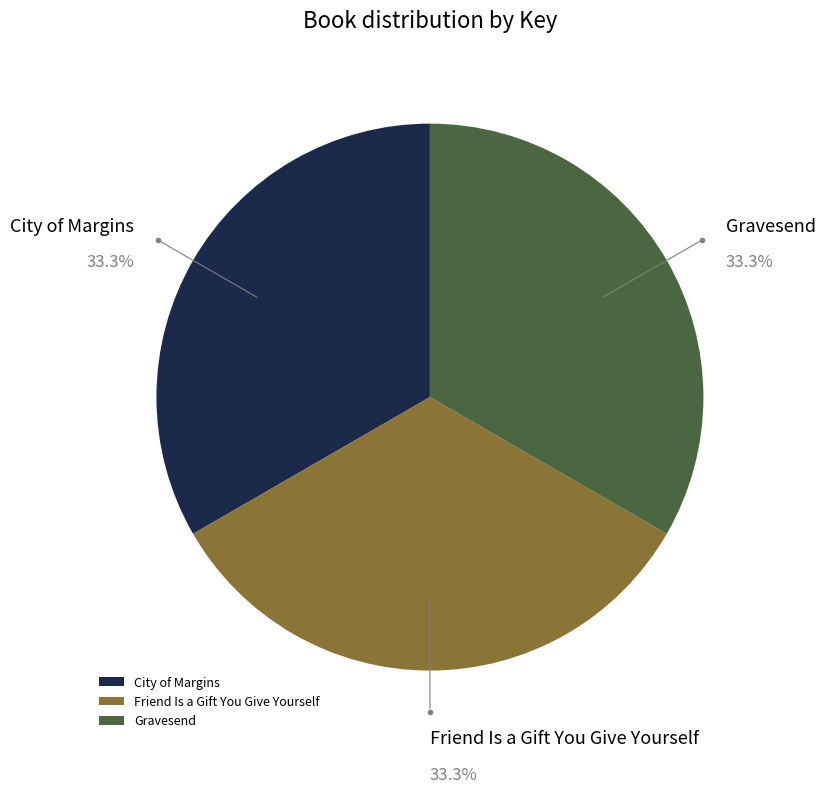

Is there any slice that represents more than half of the pie?

No